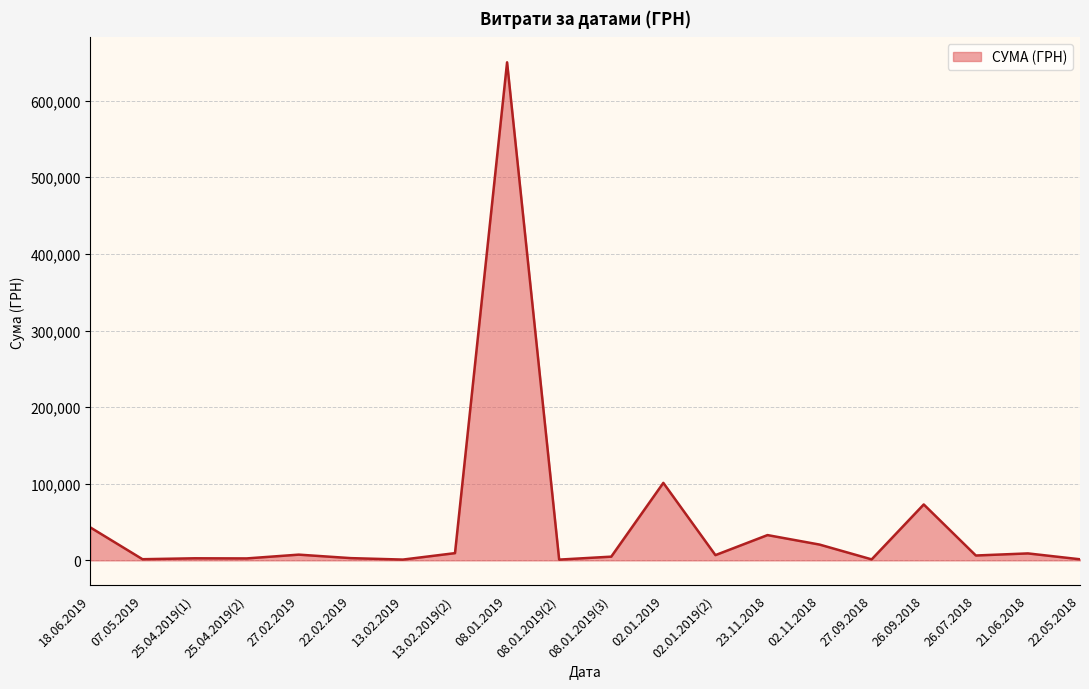

The value at 23.11.2018 is 33014.2. True or false?

True